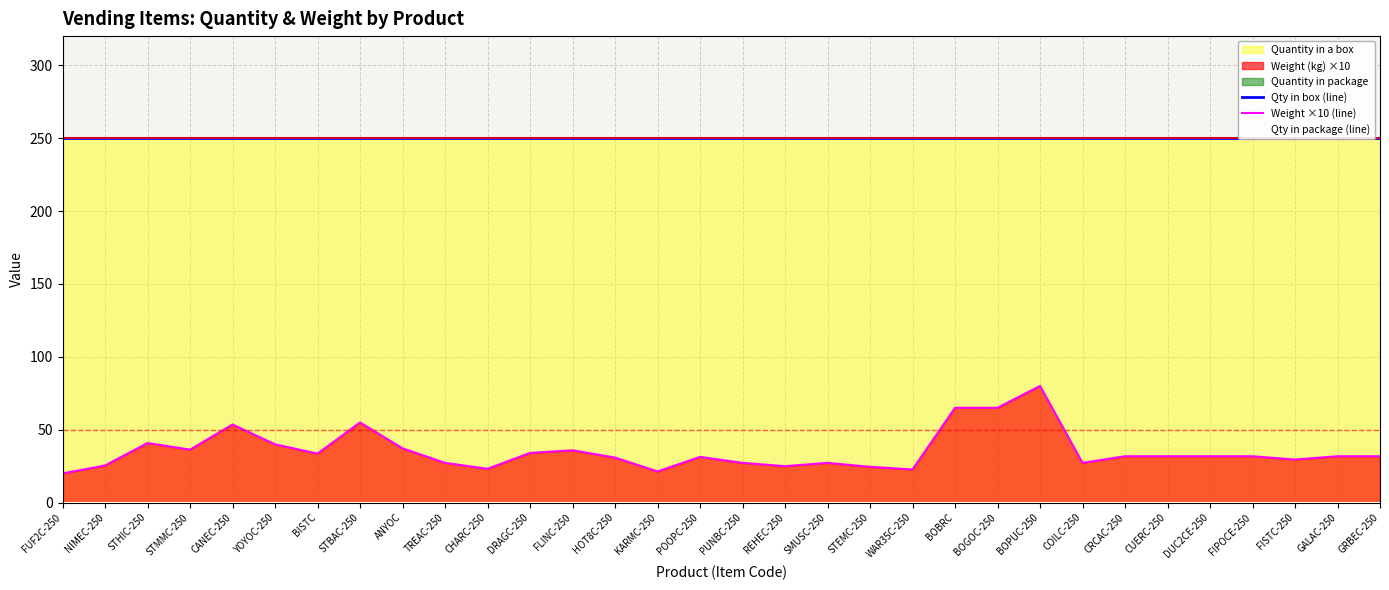

Which label corresponds to the largest value in the chart?

FUF2C-250